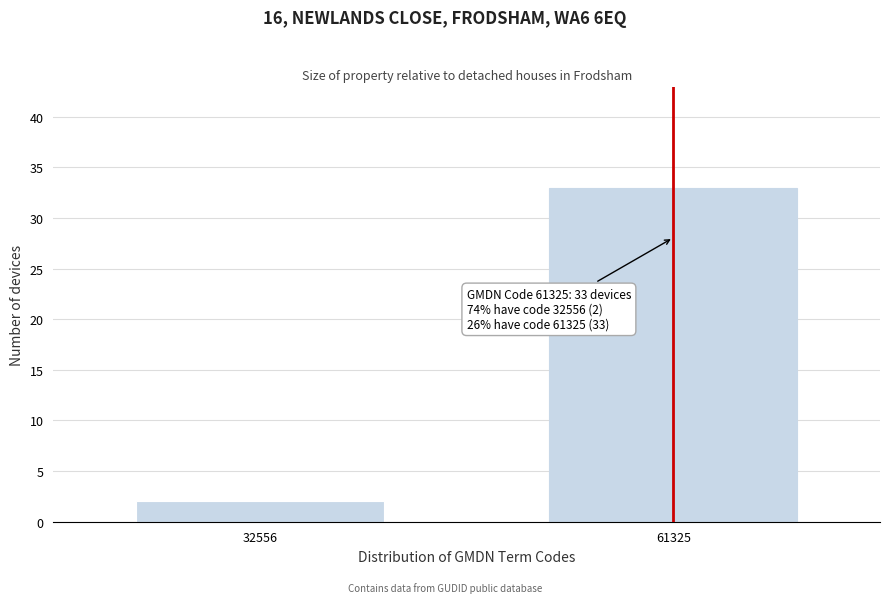

Reading left to right, what are all the values shown in this chart?

2	33